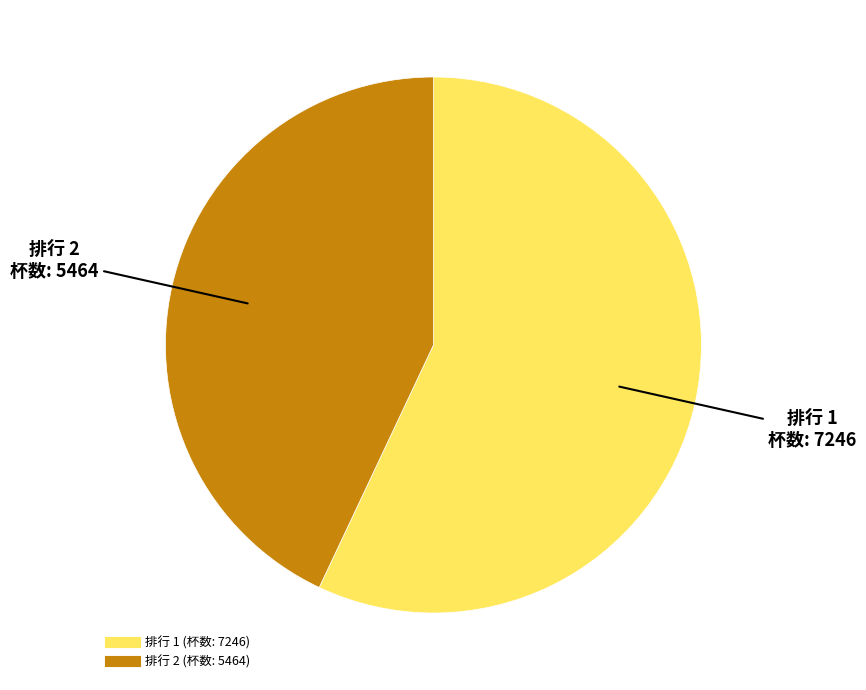

Does any single category account for the majority?

Yes